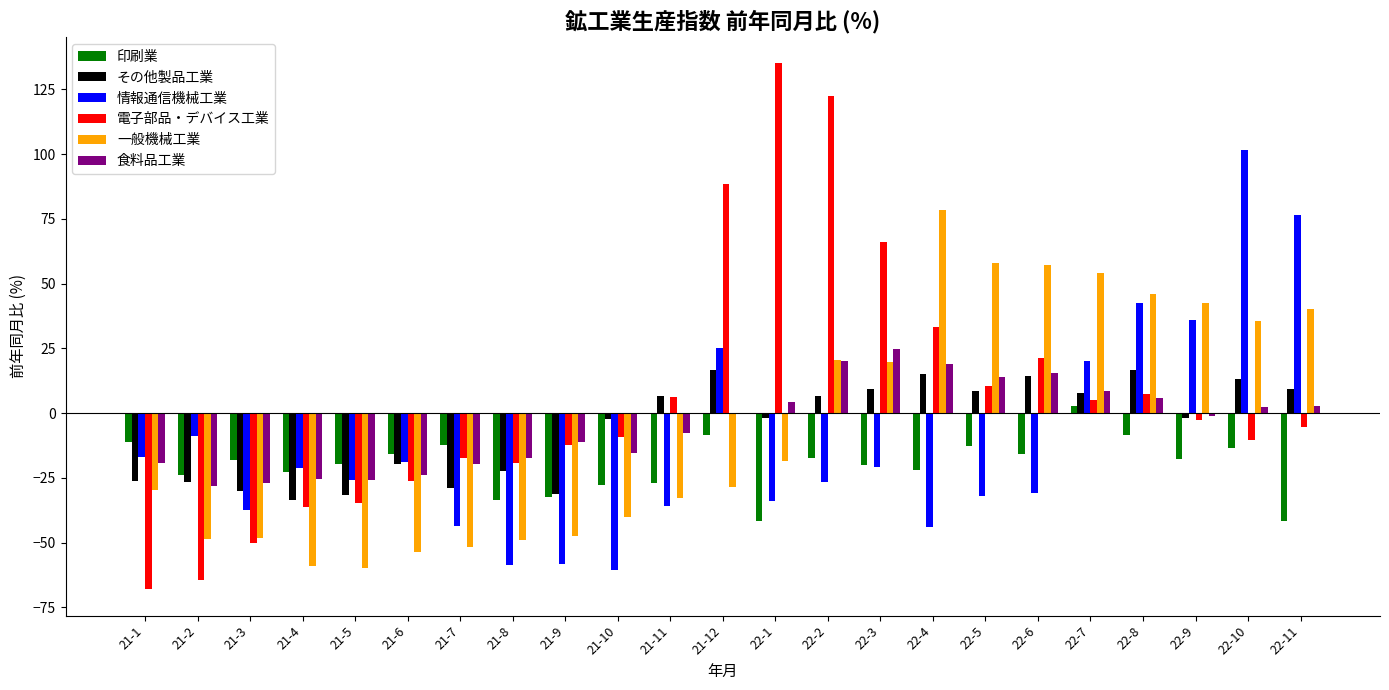

Are the bars horizontal?

No